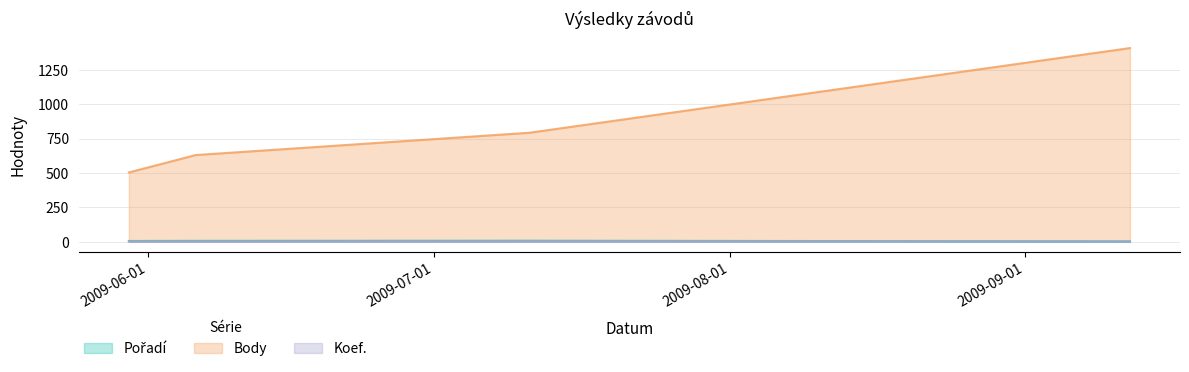

Which category has the highest value in the Body series?

2009-09-12